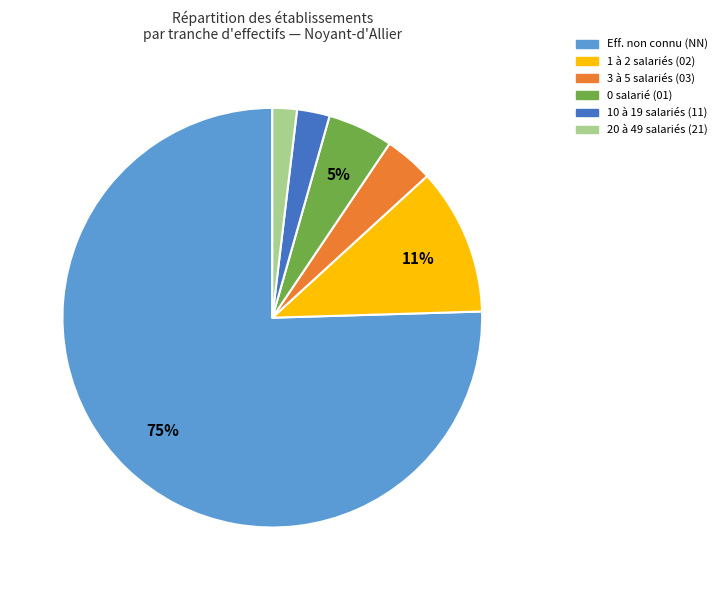

How many segments does this pie chart have?

6